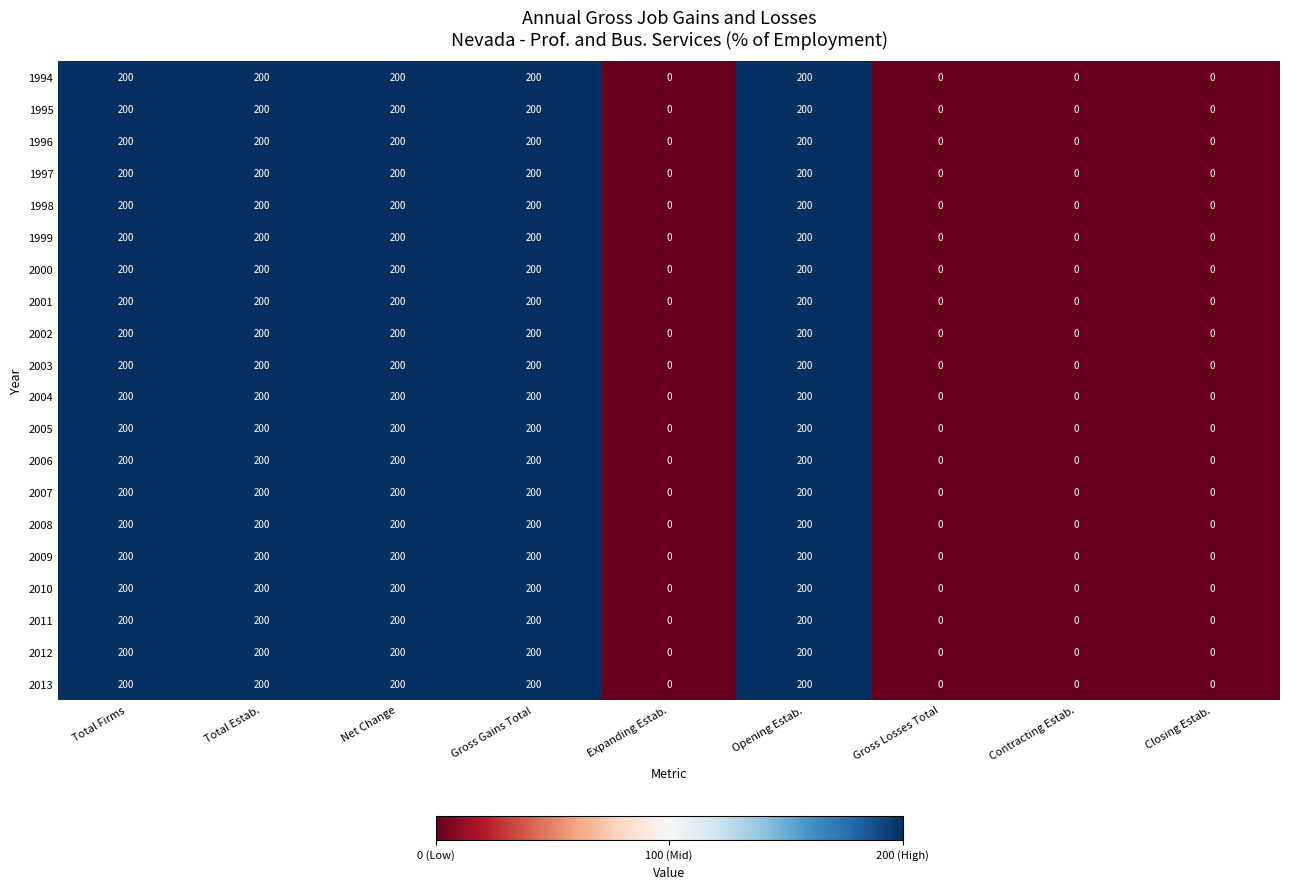

How many 2013 values are between 0 and 200?

9